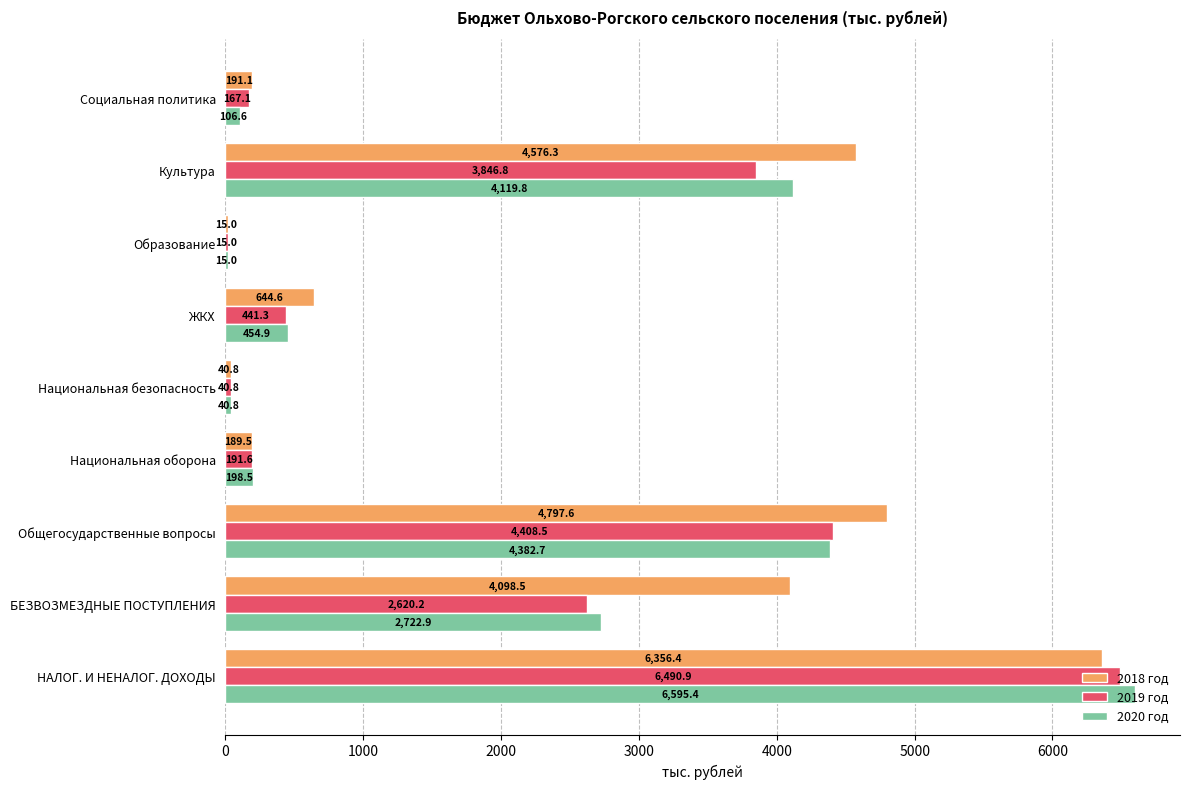

Between БЕЗВОЗМЕЗДНЫЕ ПОСТУПЛЕНИЯ and Национальная оборона, which series saw the biggest shift?

2018 год